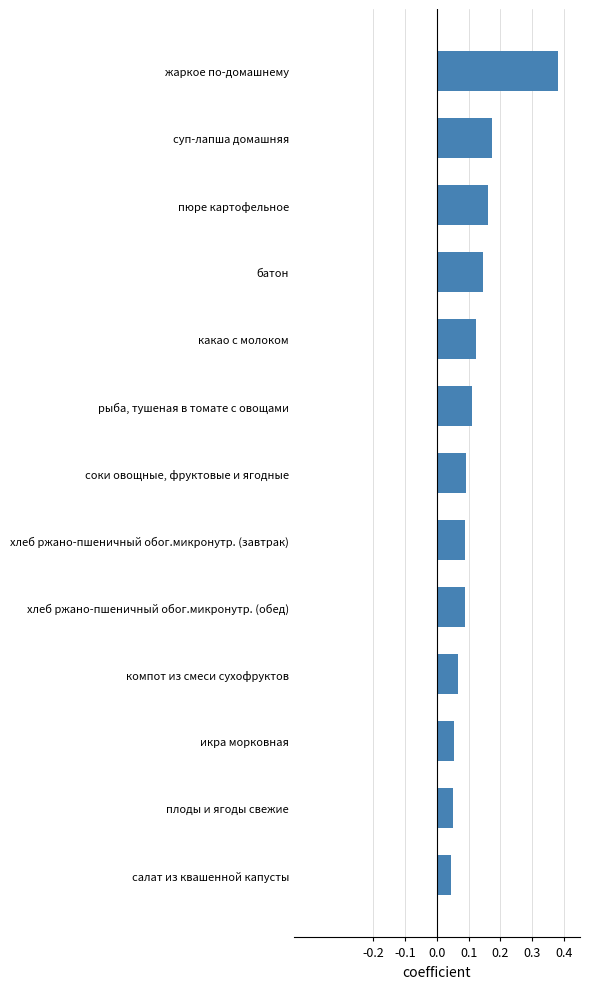

How many values are between 0 and 1?

13